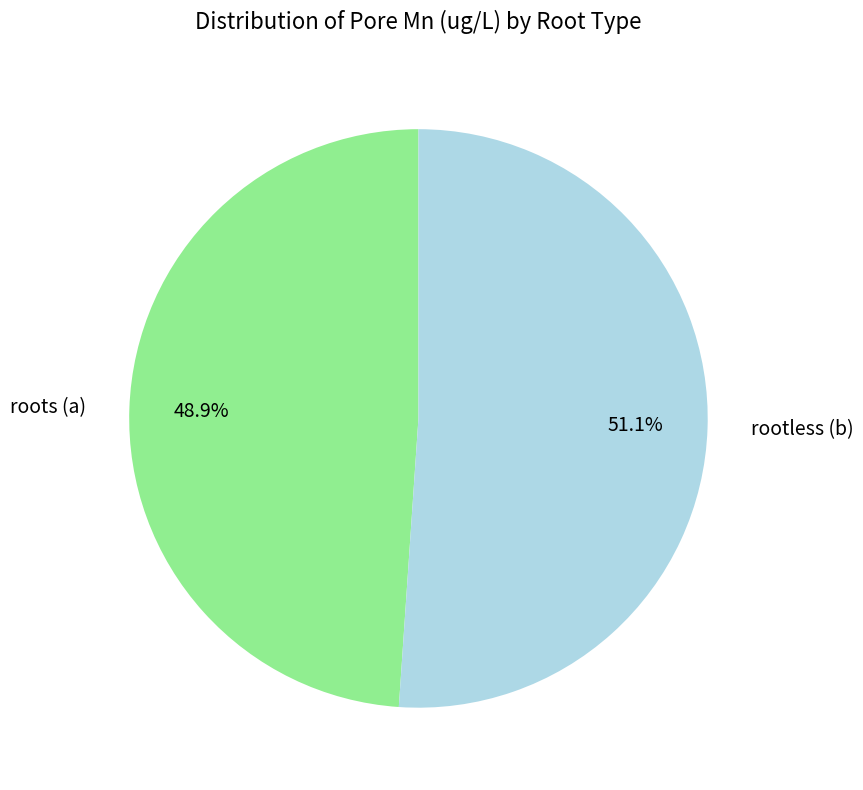

What is the ratio of the value at roots (a) to the value at rootless (b)?

1.0